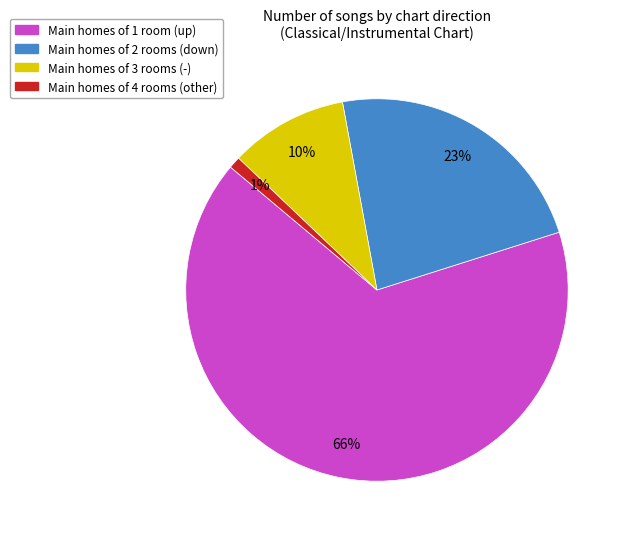

To the nearest percent, what is the average slice percentage?

25%